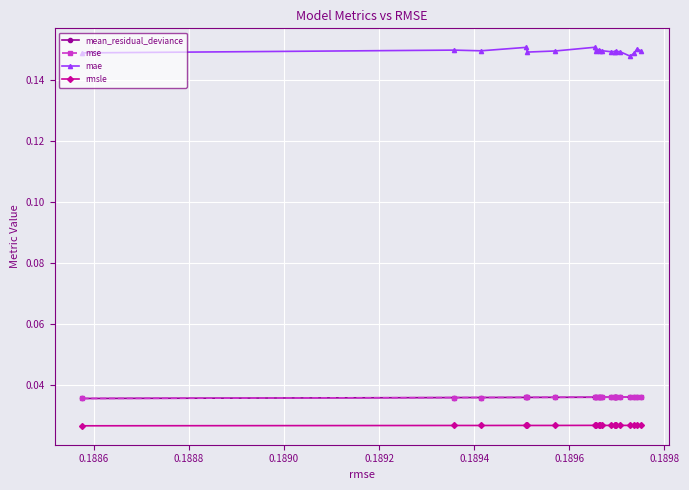

Is this an area chart (filled region under the line)?

No